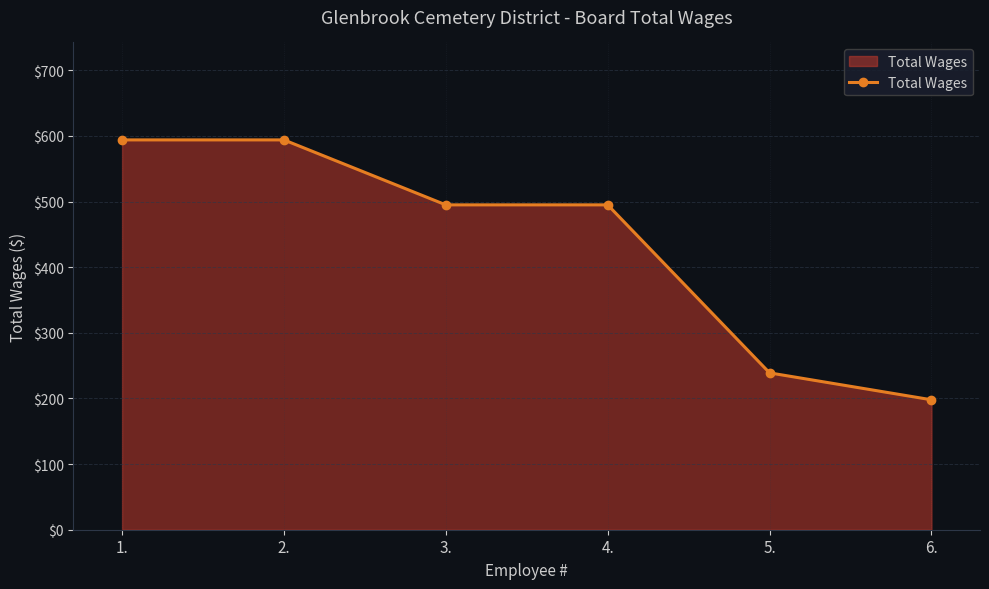

What value does the data have at 6.?

198